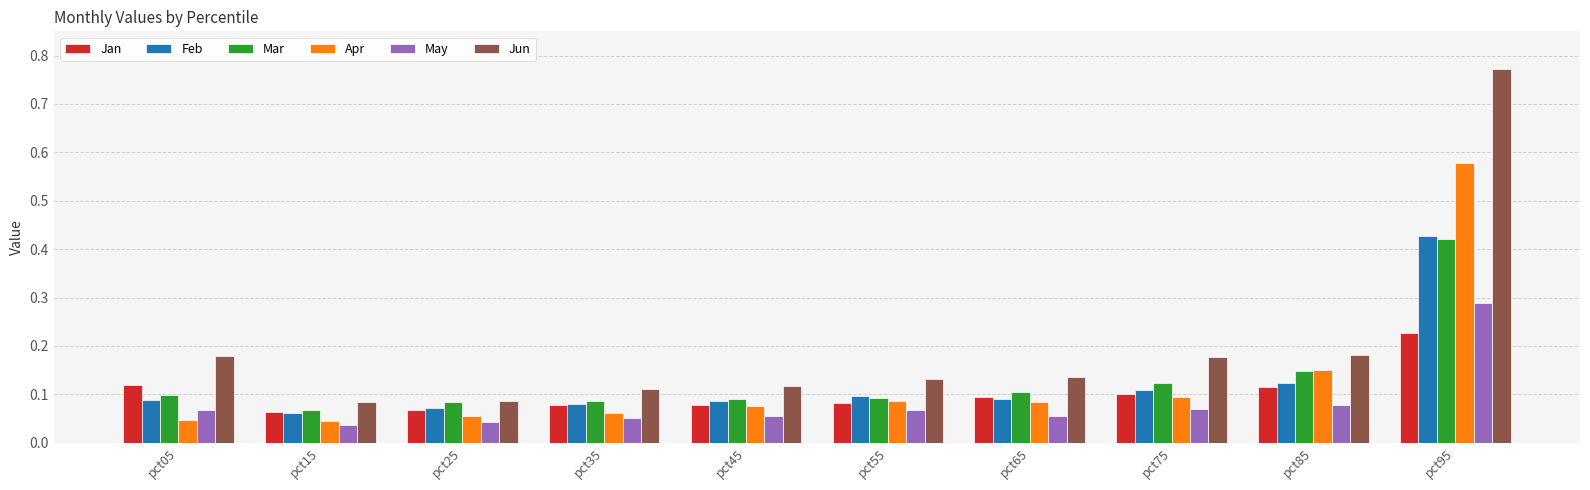

How many bars are there in each group?

6